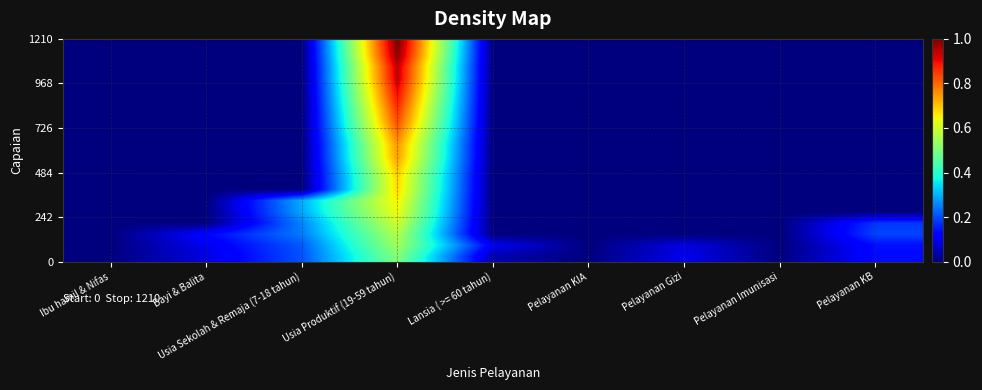

What is the total value across all series at Usia Produktif (19-59 tahun)?

15.2